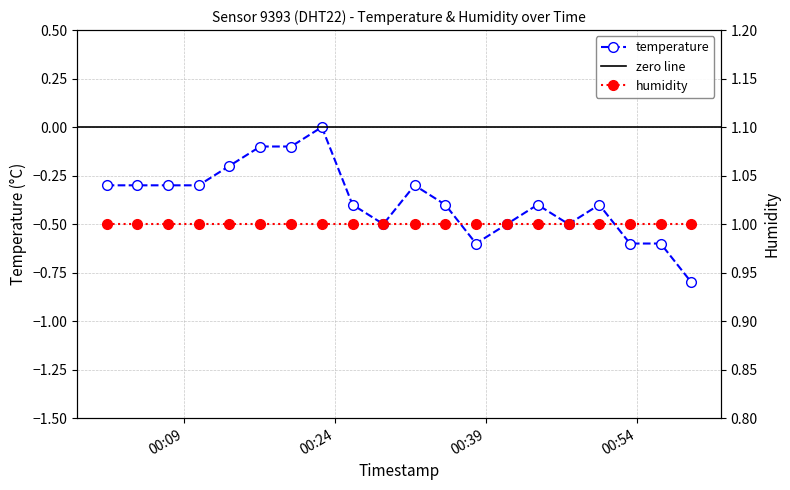

Is this an area chart (filled region under the line)?

No